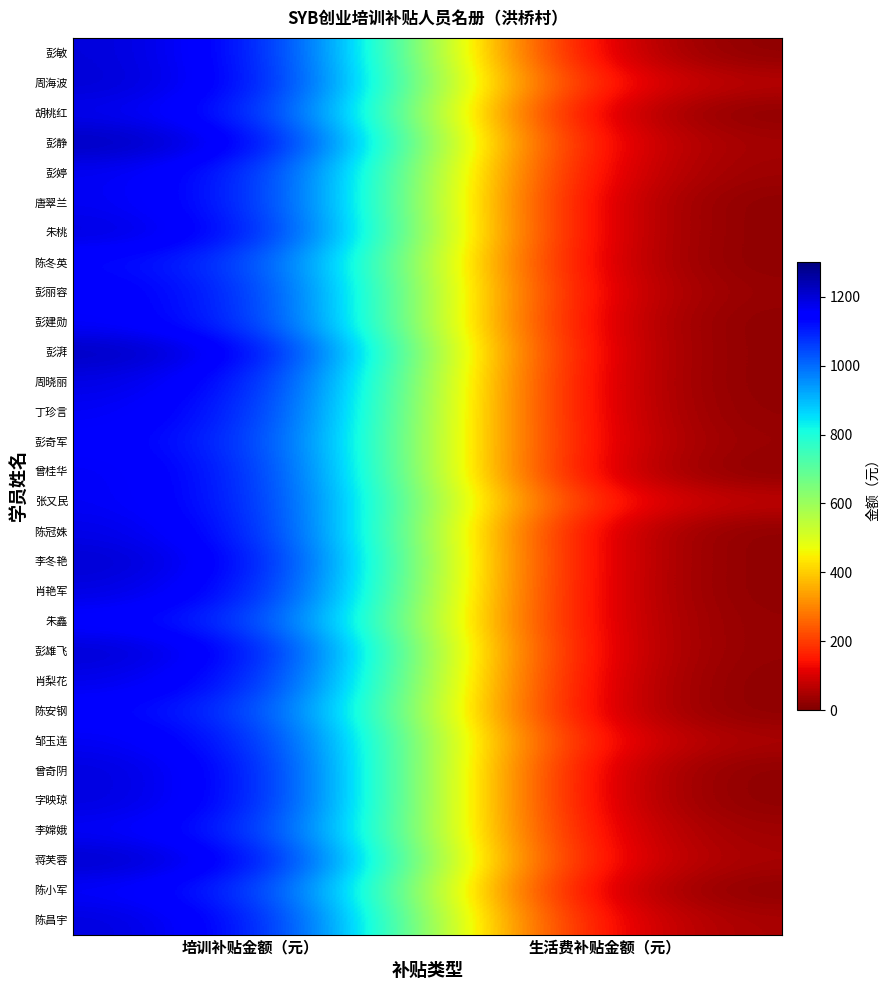

Reading left to right, transcribe all the data shown in this chart.

彭敏: 培训补贴金额（元）=1214.9	生活费补贴金额（元）=0.0
周海波: 培训补贴金额（元）=1219.4	生活费补贴金额（元）=45.7
胡桃红: 培训补贴金额（元）=1193.0	生活费补贴金额（元）=0.0
彭静: 培训补贴金额（元）=1247.4	生活费补贴金额（元）=23.0
彭婷: 培训补贴金额（元）=1185.9	生活费补贴金额（元）=16.3
唐翠兰: 培训补贴金额（元）=1186.1	生活费补贴金额（元）=0.0
朱桃: 培训补贴金额（元）=1207.3	生活费补贴金额（元）=0.0
陈冬英: 培训补贴金额（元）=1148.3	生活费补贴金额（元）=0.0
彭丽容: 培训补贴金额（元）=1169.6	生活费补贴金额（元）=9.4
彭建勋: 培训补贴金额（元）=1172.8	生活费补贴金额（元）=0.0
彭湃: 培训补贴金额（元）=1244.0	生活费补贴金额（元）=0.0
周晓丽: 培训补贴金额（元）=1202.0	生活费补贴金额（元）=0.0
丁珍言: 培训补贴金额（元）=1183.7	生活费补贴金额（元）=3.3
彭奇军: 培训补贴金额（元）=1165.5	生活费补贴金额（元）=11.3
曾桂华: 培训补贴金额（元）=1182.0	生活费补贴金额（元）=0.0
张又民: 培训补贴金额（元）=1181.9	生活费补贴金额（元）=55.6
陈冠姝: 培训补贴金额（元）=1199.6	生活费补贴金额（元）=0.0
李冬艳: 培训补贴金额（元）=1224.7	生活费补贴金额（元）=0.0
肖艳军: 培训补贴金额（元）=1206.3	生活费补贴金额（元）=0.0
朱鑫: 培训补贴金额（元）=1160.2	生活费补贴金额（元）=5.9
彭雄飞: 培训补贴金额（元）=1222.2	生活费补贴金额（元）=5.1
肖梨花: 培训补贴金额（元）=1196.5	生活费补贴金额（元）=0.0
陈安钢: 培训补贴金额（元）=1155.6	生活费补贴金额（元）=0.0
邹玉连: 培训补贴金额（元）=1186.2	生活费补贴金额（元）=31.7
曾奇阴: 培训补贴金额（元）=1210.3	生活费补贴金额（元）=0.0
字映琼: 培训补贴金额（元）=1209.7	生活费补贴金额（元）=0.0
李嫦娥: 培训补贴金额（元）=1179.7	生活费补贴金额（元）=18.4
蒋芙蓉: 培训补贴金额（元）=1230.9	生活费补贴金额（元）=27.9
陈小军: 培训补贴金额（元）=1174.8	生活费补贴金额（元）=0.0
陈昌宇: 培训补贴金额（元）=1209.9	生活费补贴金额（元）=29.3